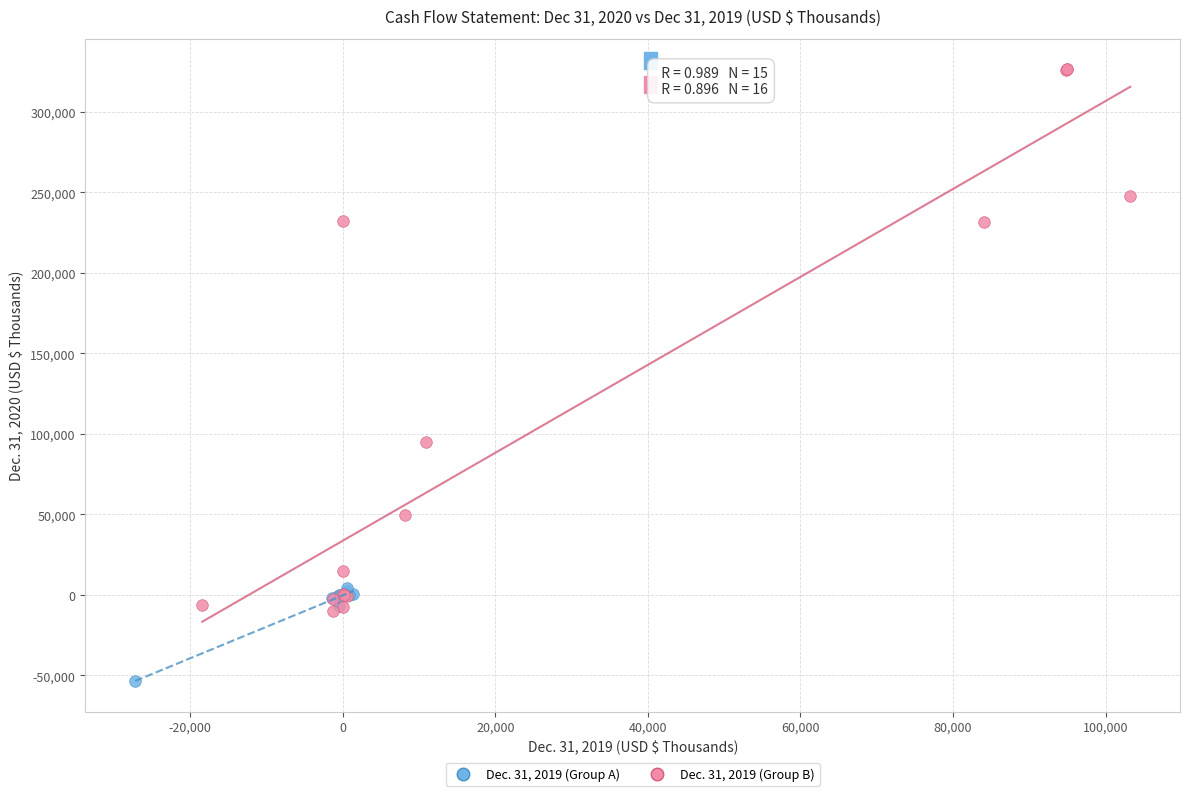

What are all the series names shown in the legend?

Dec. 31, 2019 (Group A), Dec. 31, 2019 (Group B)